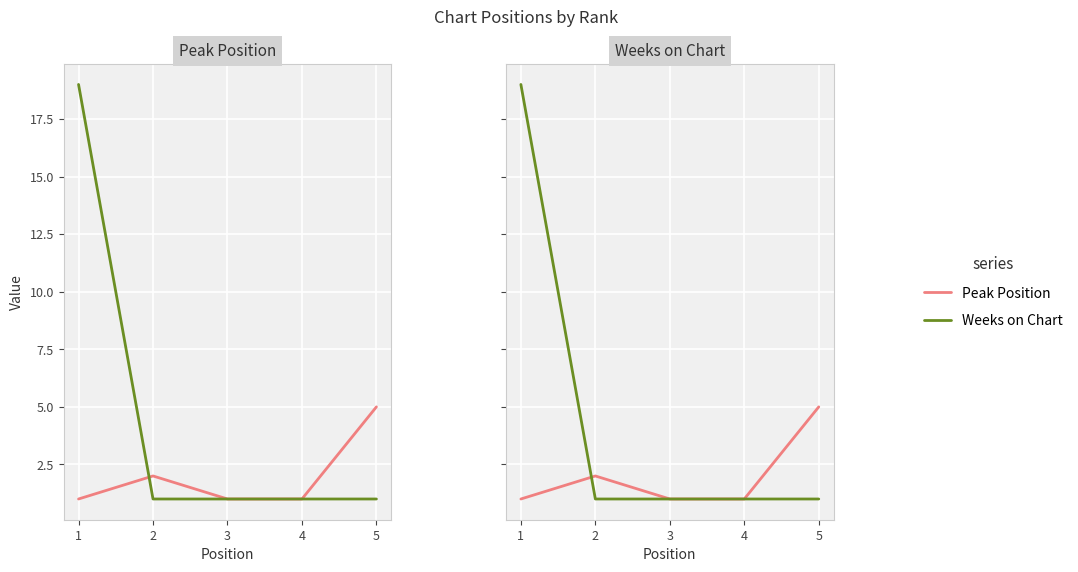

What is the value of the Weeks on Chart point at the 4th from the left?

1